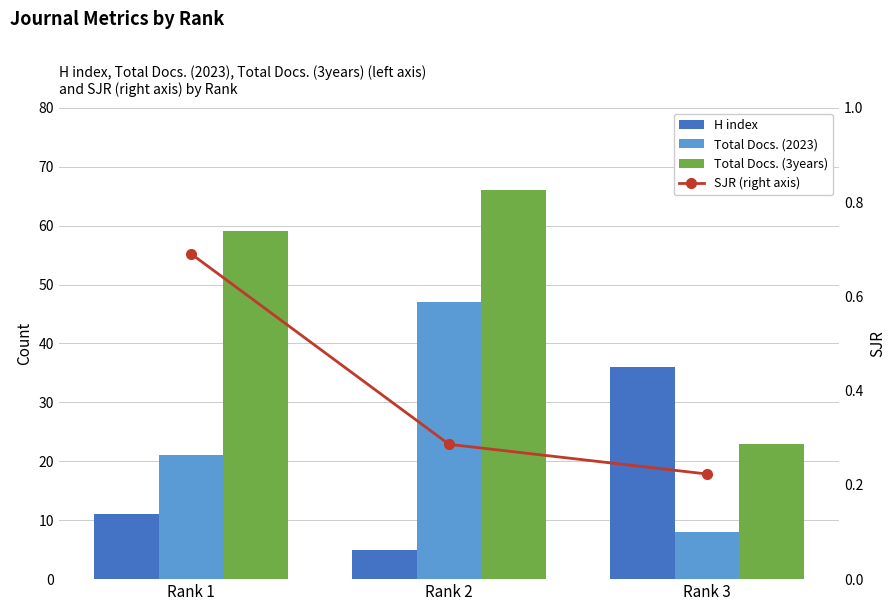

Which series changed the most between Rank 2 and Rank 3?

Total Docs. (3years)